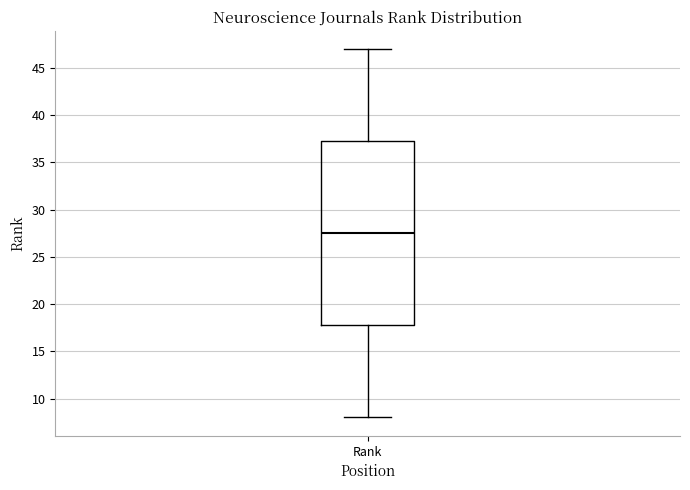

Where does the median line of the box for Rank sit on the y-axis? The values are not printed on the chart, so give them approximately, as read against the axis.

27.5